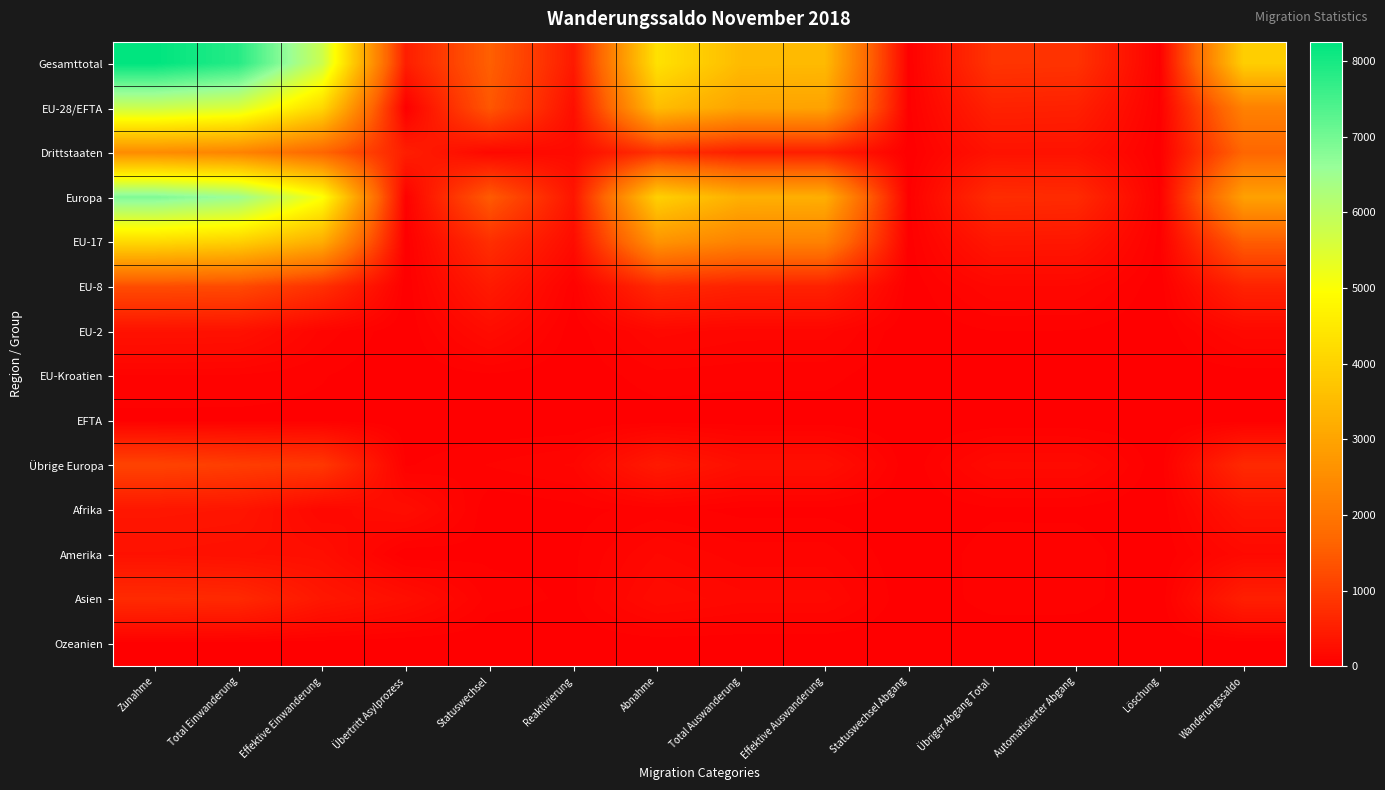

Reading left to right, list all the values displayed in this chart.

Gesamttotal: Zunahme=8258	Total Einwanderung=7836	Effektive Einwanderung=5785	Übertritt Asylprozess=492	Statuswechsel=1559	Reaktivierung=422	Abnahme=4335	Total Auswanderung=3484	Effektive Auswanderung=3468	Statuswechsel Abgang=16	Übriger Abgang Total=851	Automatisierter Abgang=829	Löschung=22	Wanderungssaldo=3923
EU-28/EFTA: Zunahme=5783	Total Einwanderung=5538	Effektive Einwanderung=4120	Übertritt Asylprozess=0	Statuswechsel=1418	Reaktivierung=245	Abnahme=3534	Total Auswanderung=2986	Effektive Auswanderung=2970	Statuswechsel Abgang=16	Übriger Abgang Total=548	Automatisierter Abgang=529	Löschung=19	Wanderungssaldo=2249
Drittstaaten: Zunahme=2475	Total Einwanderung=2298	Effektive Einwanderung=1665	Übertritt Asylprozess=492	Statuswechsel=141	Reaktivierung=177	Abnahme=801	Total Auswanderung=498	Effektive Auswanderung=498	Statuswechsel Abgang=0	Übriger Abgang Total=303	Automatisierter Abgang=300	Löschung=3	Wanderungssaldo=1674
Europa: Zunahme=6885	Total Einwanderung=6539	Effektive Einwanderung=5026	Übertritt Asylprozess=28	Statuswechsel=1485	Reaktivierung=346	Abnahme=3962	Total Auswanderung=3239	Effektive Auswanderung=3223	Statuswechsel Abgang=16	Übriger Abgang Total=723	Automatisierter Abgang=703	Löschung=20	Wanderungssaldo=2923
EU-17: Zunahme=4161	Total Einwanderung=3962	Effektive Einwanderung=3203	Übertritt Asylprozess=0	Statuswechsel=759	Reaktivierung=199	Abnahme=2651	Total Auswanderung=2273	Effektive Auswanderung=2264	Statuswechsel Abgang=9	Übriger Abgang Total=378	Automatisierter Abgang=364	Löschung=14	Wanderungssaldo=1510
EU-8: Zunahme=1242	Total Einwanderung=1208	Effektive Einwanderung=776	Übertritt Asylprozess=0	Statuswechsel=432	Reaktivierung=34	Abnahme=677	Total Auswanderung=549	Effektive Auswanderung=544	Statuswechsel Abgang=5	Übriger Abgang Total=128	Automatisierter Abgang=124	Löschung=4	Wanderungssaldo=565
EU-2: Zunahme=297	Total Einwanderung=288	Effektive Einwanderung=85	Übertritt Asylprozess=0	Statuswechsel=203	Reaktivierung=9	Abnahme=143	Total Auswanderung=111	Effektive Auswanderung=109	Statuswechsel Abgang=2	Übriger Abgang Total=32	Automatisierter Abgang=31	Löschung=1	Wanderungssaldo=154
EU-Kroatien: Zunahme=62	Total Einwanderung=59	Effektive Einwanderung=35	Übertritt Asylprozess=0	Statuswechsel=24	Reaktivierung=3	Abnahme=53	Total Auswanderung=45	Effektive Auswanderung=45	Statuswechsel Abgang=0	Übriger Abgang Total=8	Automatisierter Abgang=8	Löschung=0	Wanderungssaldo=9
EFTA: Zunahme=21	Total Einwanderung=21	Effektive Einwanderung=21	Übertritt Asylprozess=0	Statuswechsel=0	Reaktivierung=0	Abnahme=10	Total Auswanderung=8	Effektive Auswanderung=8	Statuswechsel Abgang=0	Übriger Abgang Total=2	Automatisierter Abgang=2	Löschung=0	Wanderungssaldo=11
Übrige Europa: Zunahme=1102	Total Einwanderung=1001	Effektive Einwanderung=906	Übertritt Asylprozess=28	Statuswechsel=67	Reaktivierung=101	Abnahme=428	Total Auswanderung=253	Effektive Auswanderung=253	Statuswechsel Abgang=0	Übriger Abgang Total=175	Automatisierter Abgang=174	Löschung=1	Wanderungssaldo=674
Afrika: Zunahme=371	Total Einwanderung=351	Effektive Einwanderung=129	Übertritt Asylprozess=221	Statuswechsel=1	Reaktivierung=20	Abnahme=46	Total Auswanderung=21	Effektive Auswanderung=21	Statuswechsel Abgang=0	Übriger Abgang Total=25	Automatisierter Abgang=24	Löschung=1	Wanderungssaldo=325
Amerika: Zunahme=287	Total Einwanderung=261	Effektive Einwanderung=236	Übertritt Asylprozess=0	Statuswechsel=25	Reaktivierung=26	Abnahme=131	Total Auswanderung=80	Effektive Auswanderung=80	Statuswechsel Abgang=0	Übriger Abgang Total=51	Automatisierter Abgang=51	Löschung=0	Wanderungssaldo=156
Asien: Zunahme=696	Total Einwanderung=670	Effektive Einwanderung=381	Übertritt Asylprozess=242	Statuswechsel=47	Reaktivierung=26	Abnahme=190	Total Auswanderung=141	Effektive Auswanderung=141	Statuswechsel Abgang=0	Übriger Abgang Total=49	Automatisierter Abgang=48	Löschung=1	Wanderungssaldo=506
Ozeanien: Zunahme=12	Total Einwanderung=9	Effektive Einwanderung=8	Übertritt Asylprozess=0	Statuswechsel=1	Reaktivierung=3	Abnahme=6	Total Auswanderung=3	Effektive Auswanderung=3	Statuswechsel Abgang=0	Übriger Abgang Total=3	Automatisierter Abgang=3	Löschung=0	Wanderungssaldo=6